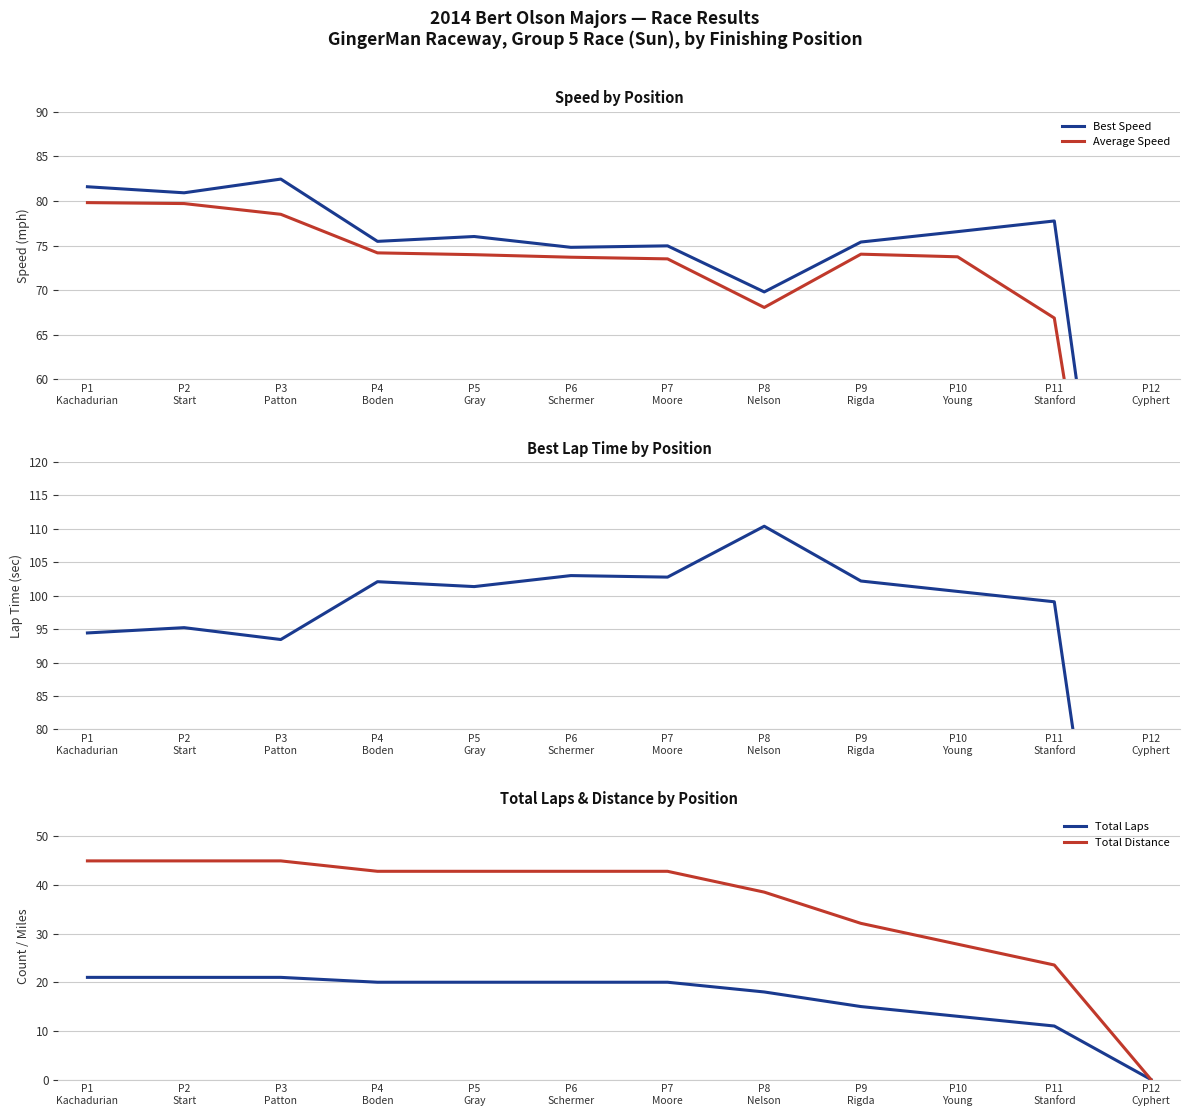

What is the difference between the maximum and minimum values in the Total Distance series?

44.9